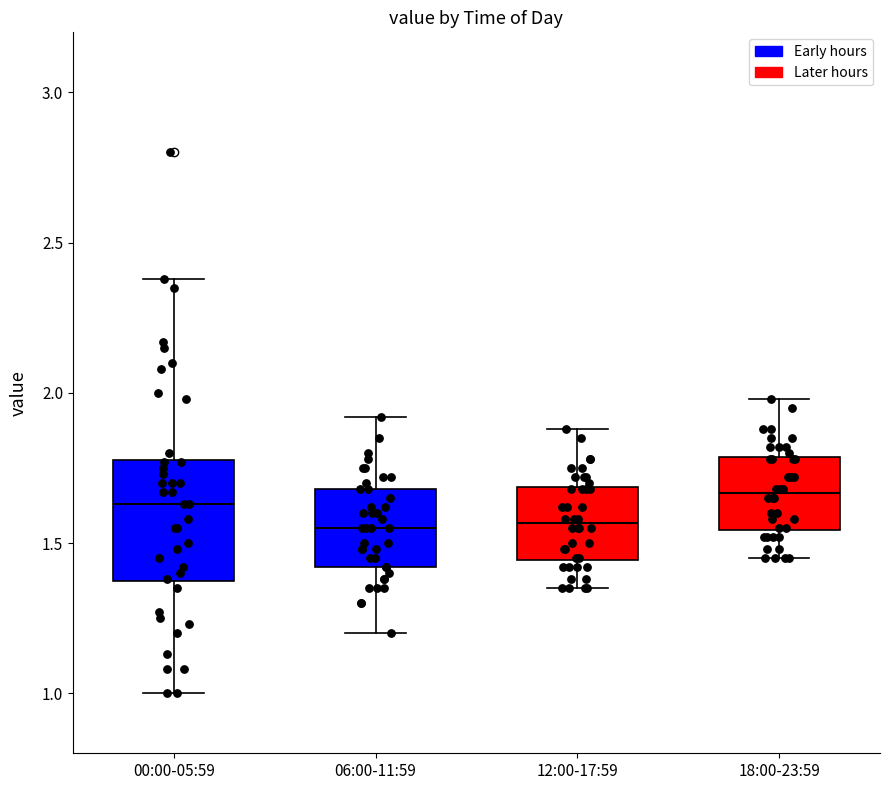

Reading left to right, read every box against the y-axis: the position of its median line, the range the box covers, and the ends of its whiskers. The values are not printed on the chart, so give them approximately, as read against the axis.

00:00-05:59: median 1.65, box 1.35 to 1.80, whiskers 1.00 to 2.40
06:00-11:59: median 1.55, box 1.40 to 1.70, whiskers 1.20 to 1.90
12:00-17:59: median 1.55, box 1.45 to 1.70, whiskers 1.35 to 1.90
18:00-23:59: median 1.65, box 1.55 to 1.80, whiskers 1.45 to 2.00